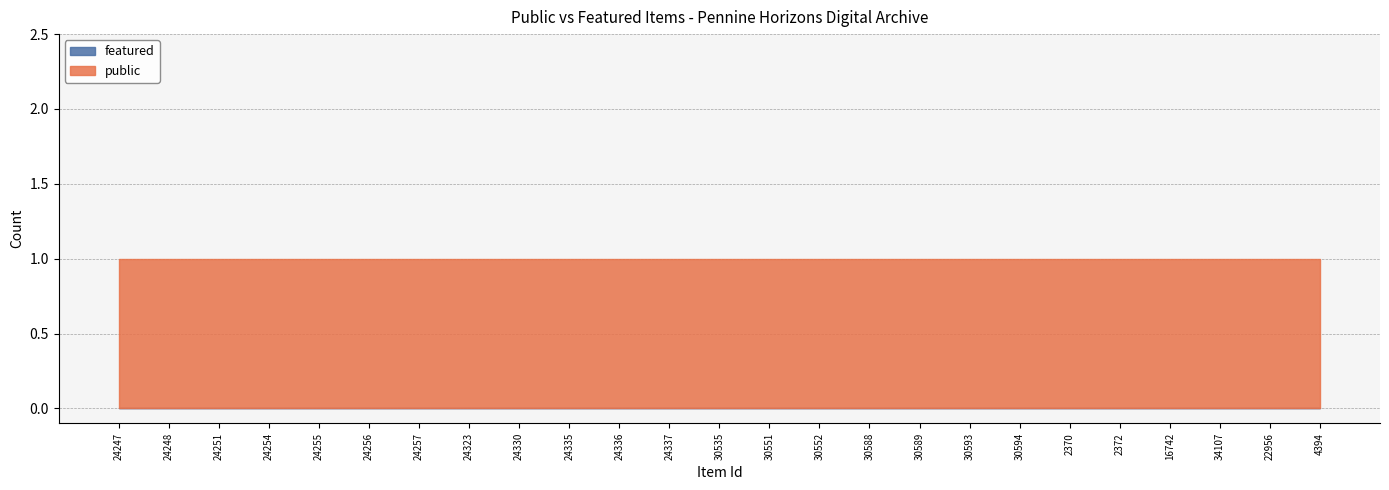

What position from the right is 30551?

12